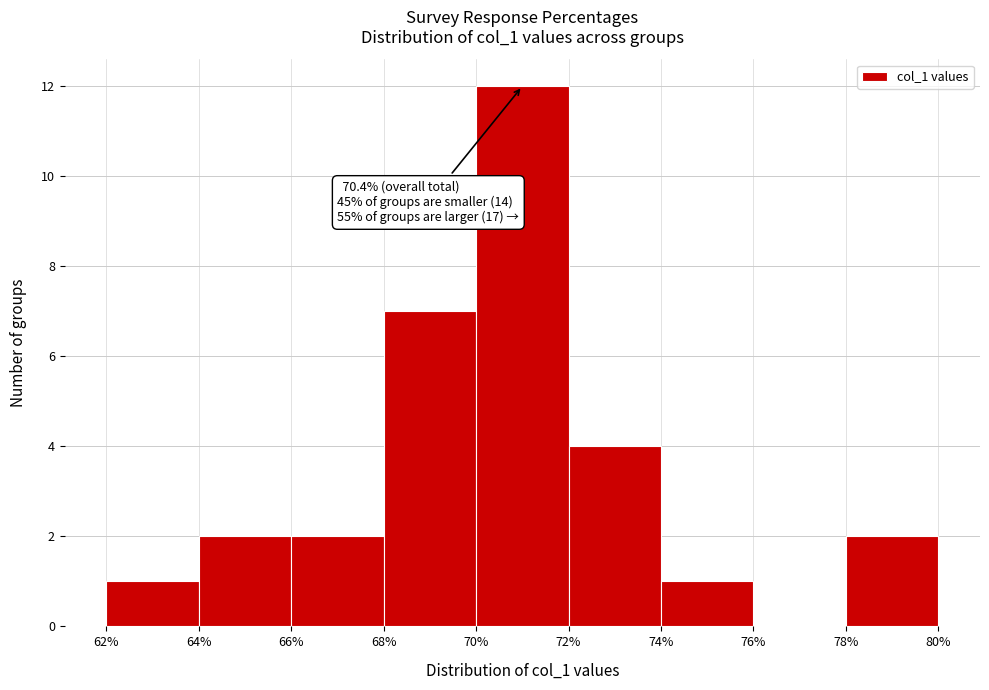

Which range on the x-axis has the tallest bar?

70% to 72%